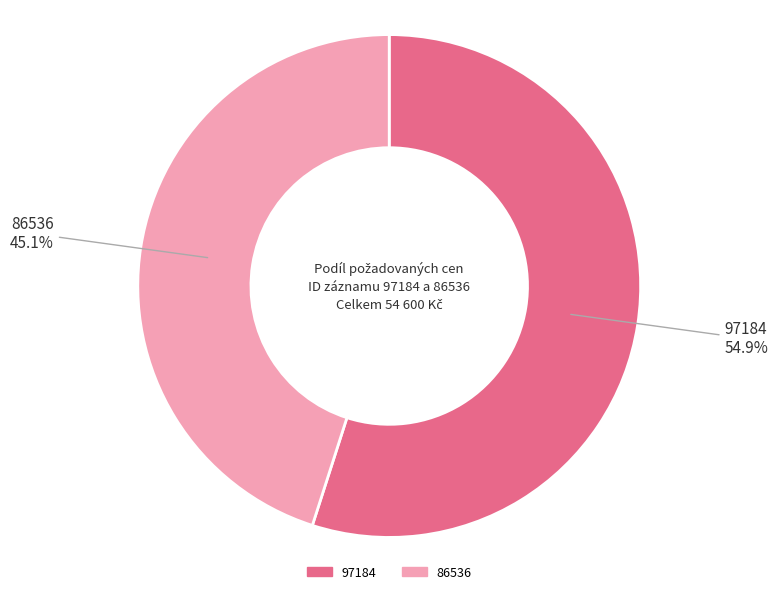

To the nearest percent, what is the difference between the 86536 and 97184 slice percentages?

10%